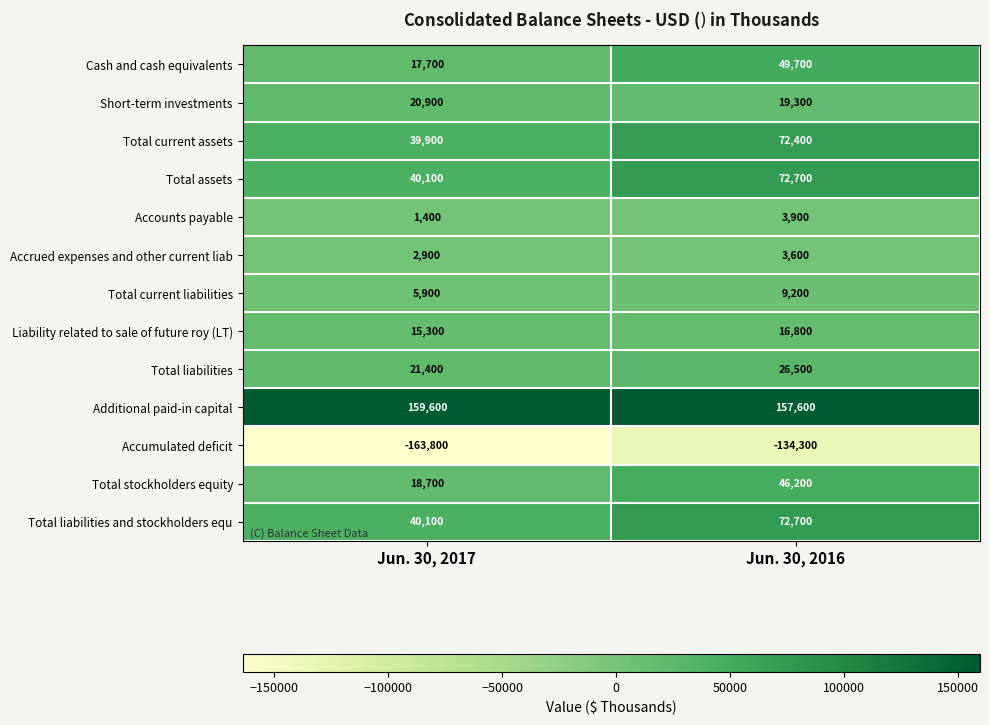

What is the difference between the highest and lowest values at Jun. 30, 2017?

323400